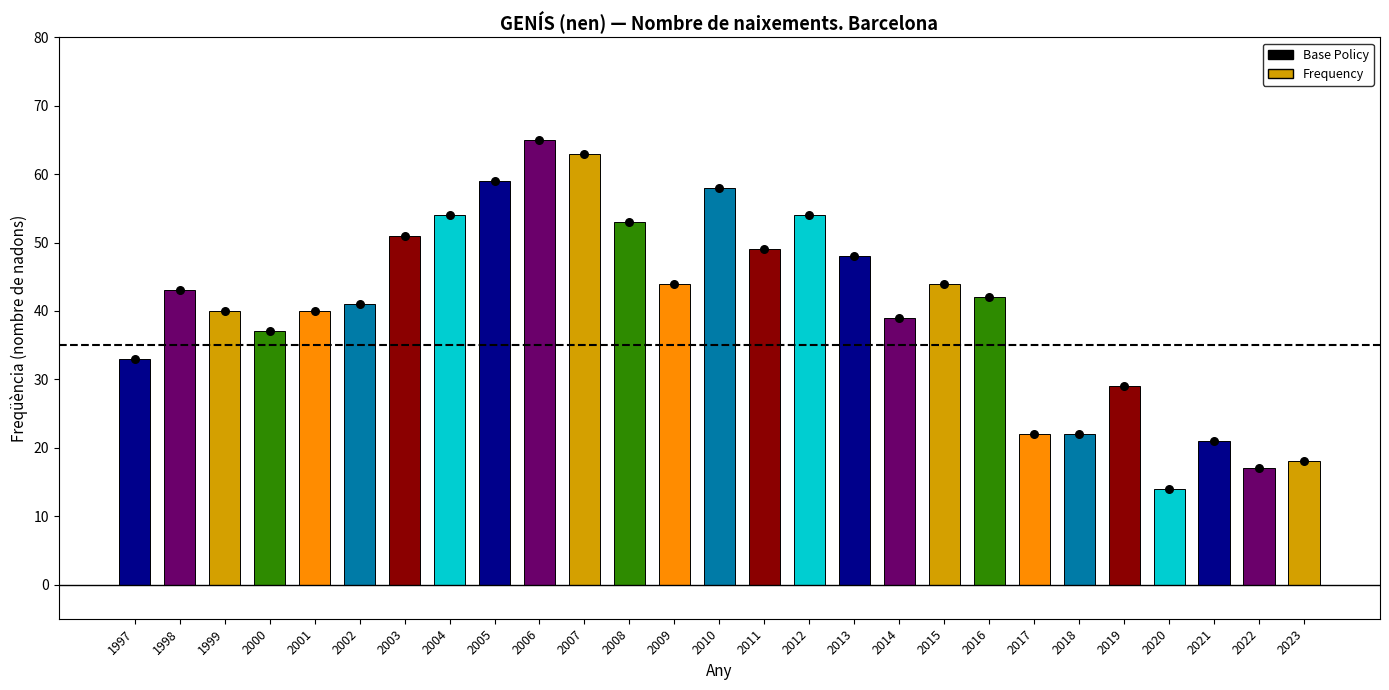

Which series has the widest spread of Y values?

Frequency